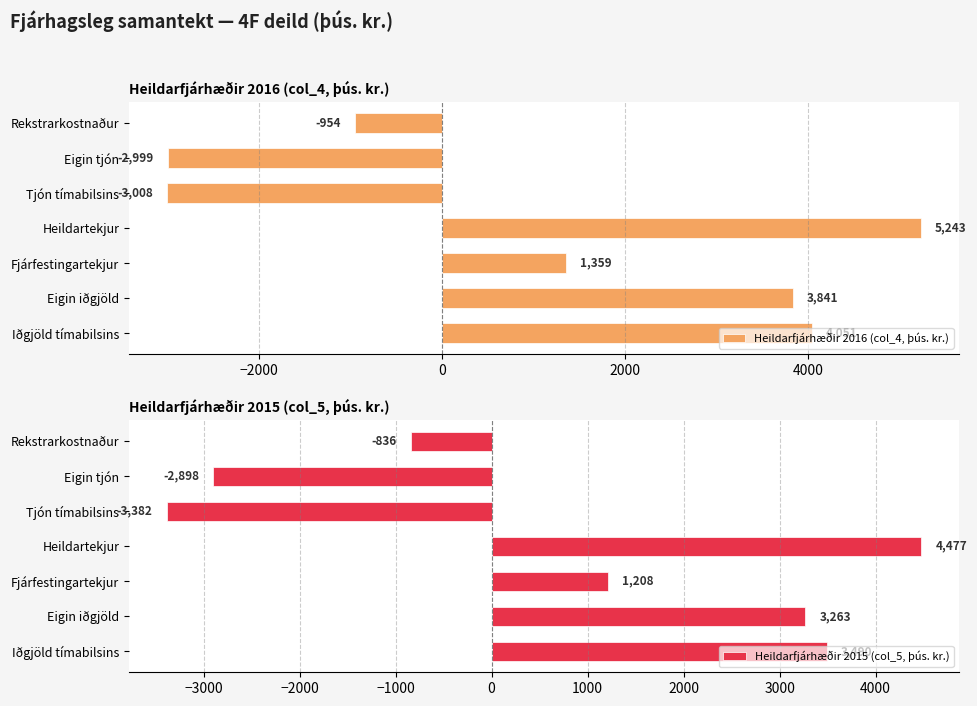

What is the difference between the Heildarfjárhæðir 2016 (col_4, þús. kr.) values at Iðgjöld tímabilsins and Eigin tjón?

7050